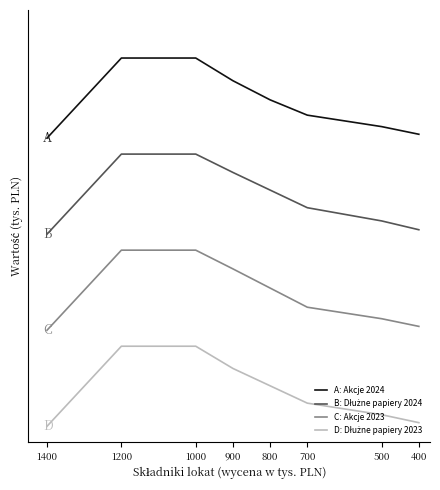

What is the sum of all C: Akcje 2023 values?

3342833.8